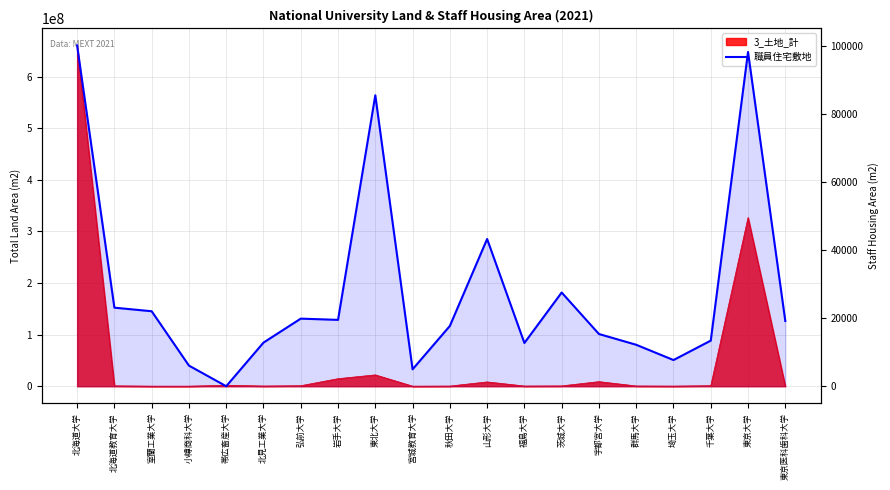

List the labels in order of value, smallest first.

帯広畜産大学, 宮城教育大学, 小樽商科大学, 埼玉大学, 群馬大学, 福島大学, 北見工業大学, 千葉大学, 宇都宮大学, 秋田大学, 東京医科歯科大学, 岩手大学, 弘前大学, 室蘭工業大学, 北海道教育大学, 茨城大学, 山形大学, 東北大学, 東京大学, 北海道大学